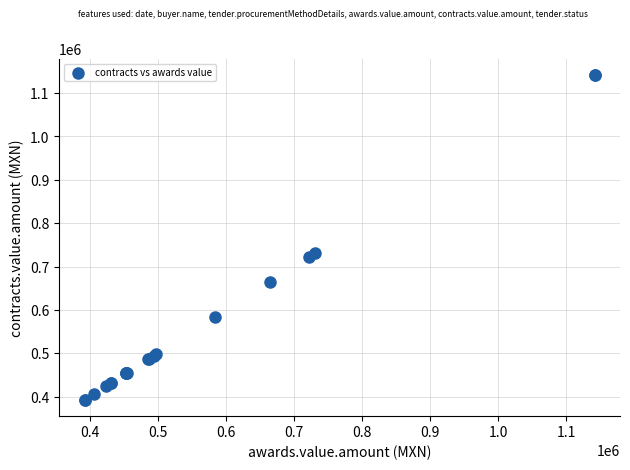

What Y value in the scatter plot is closest to 767130?

731081.0